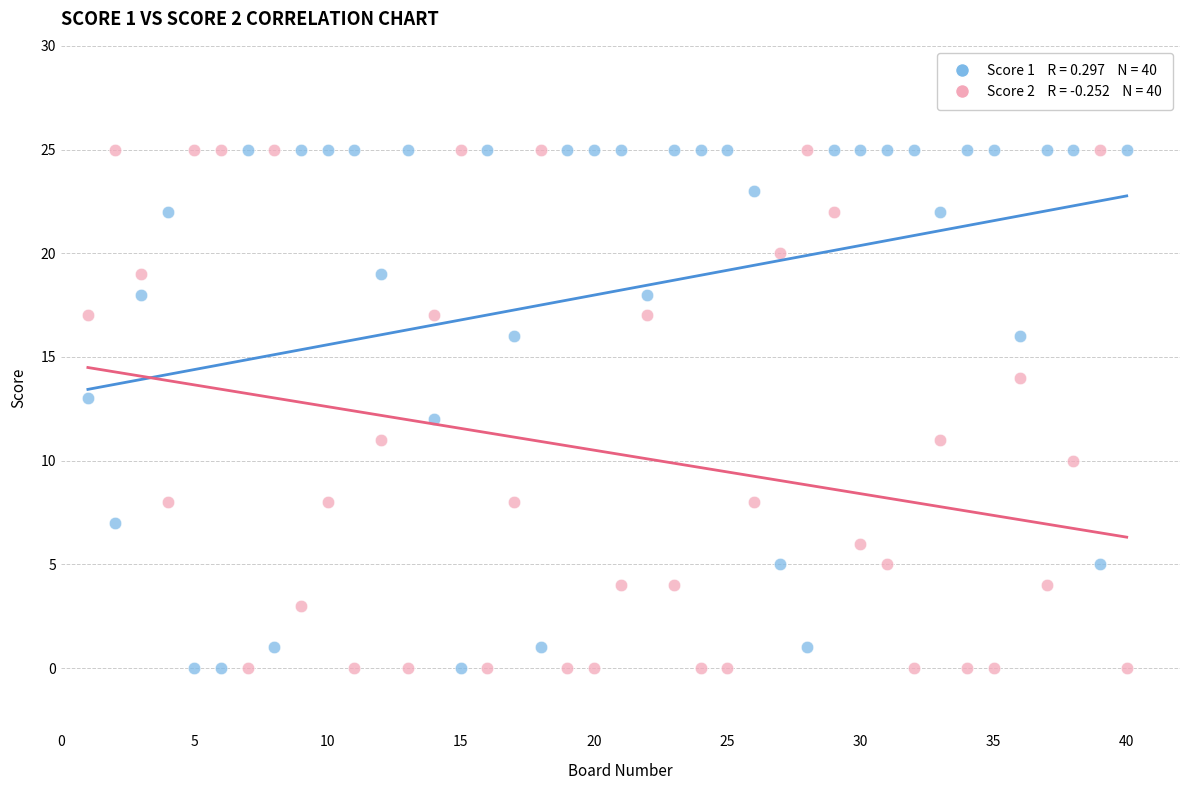

Across all data points, what is the range of X values (max minus min)?

39